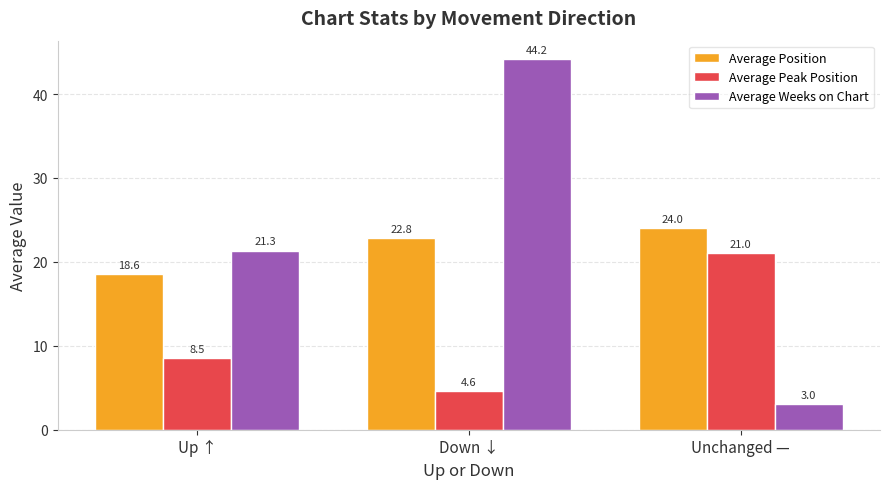

At which label does Average Position first exceed 22?

Down ↓